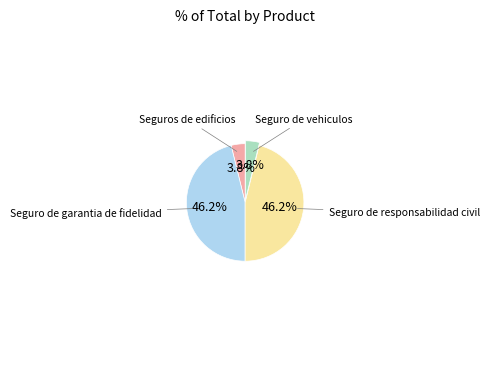

Is there any slice that represents more than half of the pie?

No